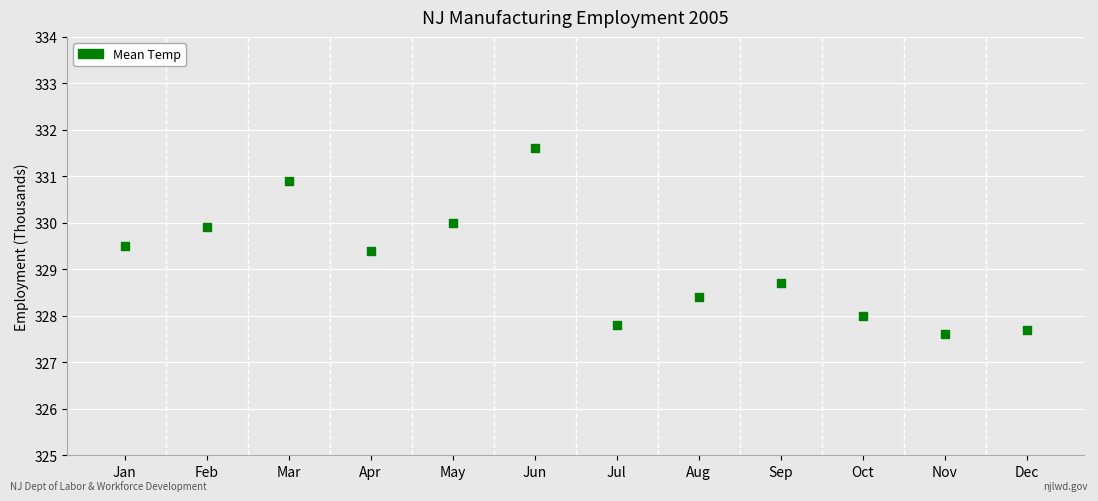

What Y value in the scatter plot is closest to 329?

328.7